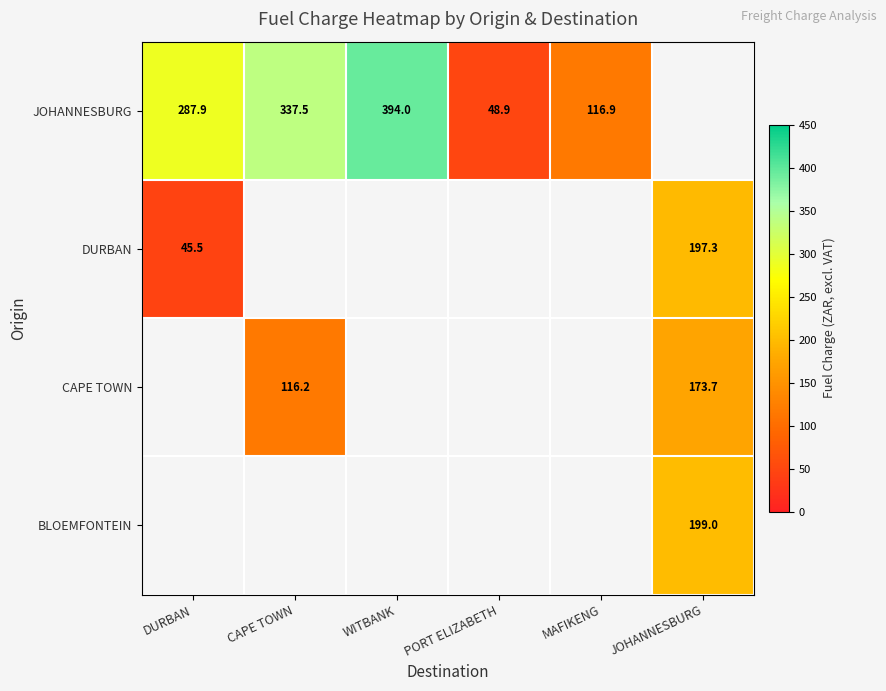

True or false: JOHANNESBURG has a value of 116.9 at MAFIKENG.

True